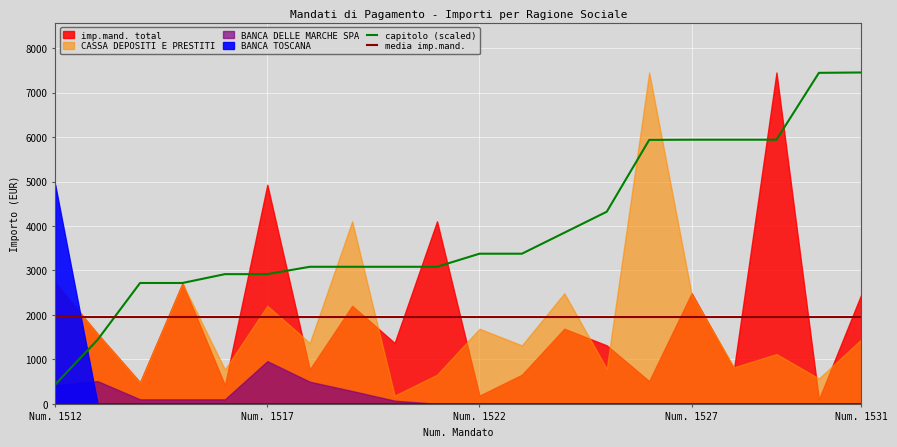

The media imp.mand. series shows 1946.0 at 16. True or false?

True